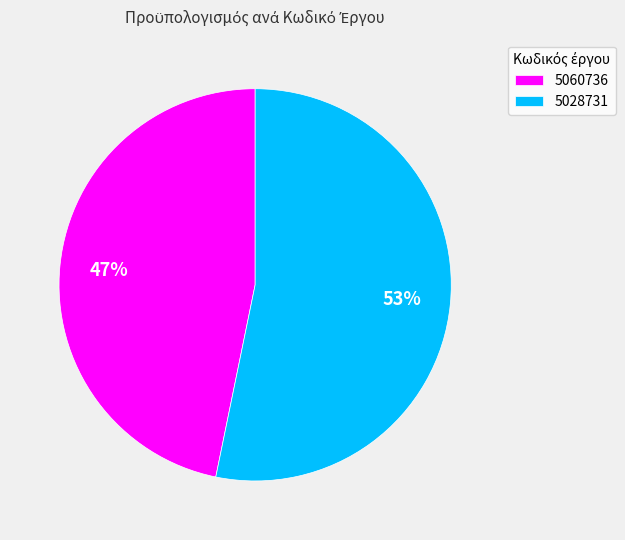

How many segments does this pie chart have?

2